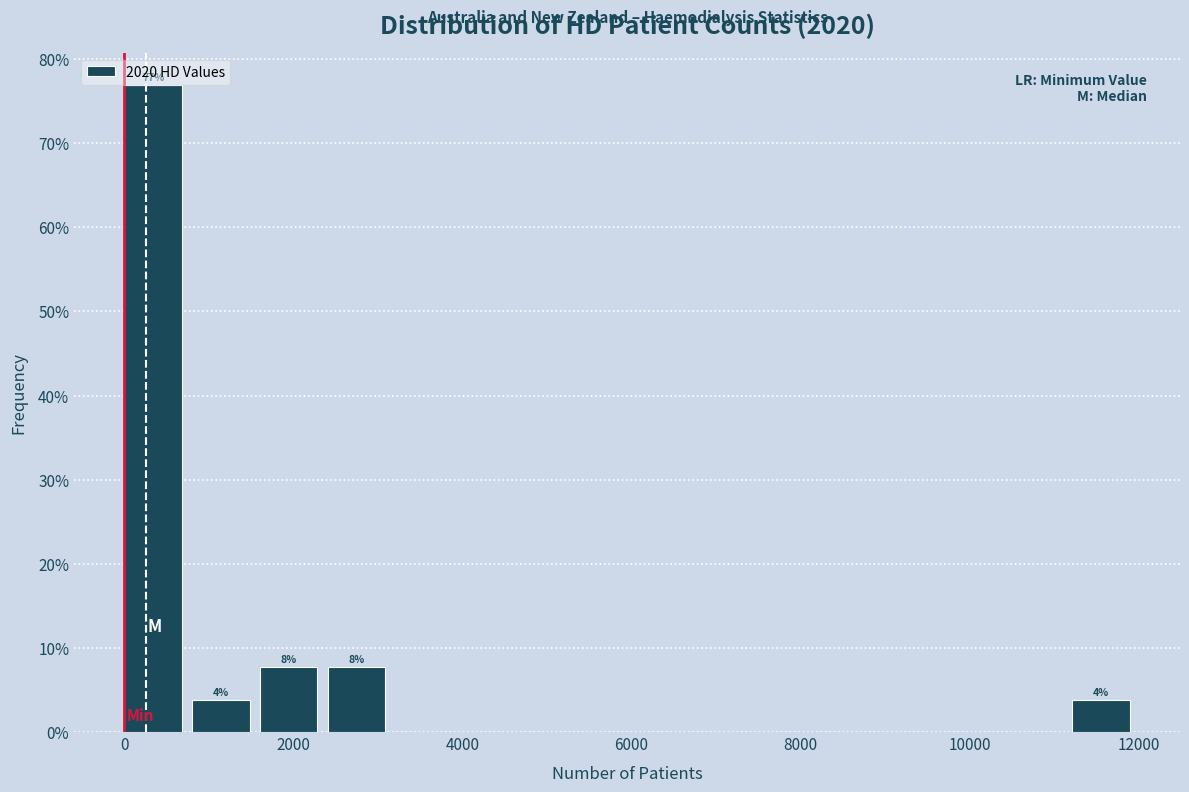

Which range on the x-axis has the tallest bar?

0 to 800